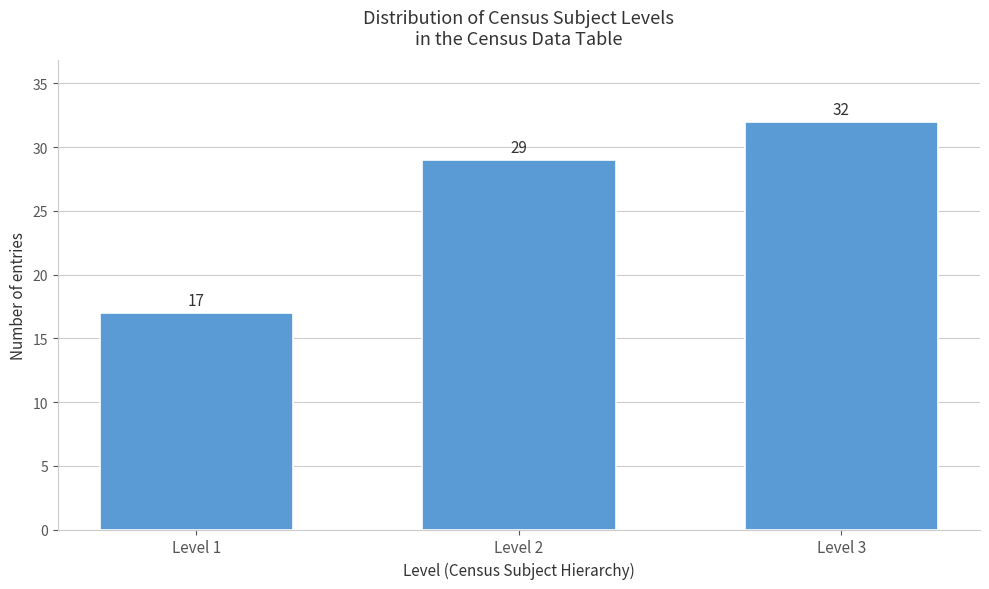

Reading left to right, what are all the values shown in this chart?

Level 1=17	Level 2=29	Level 3=32